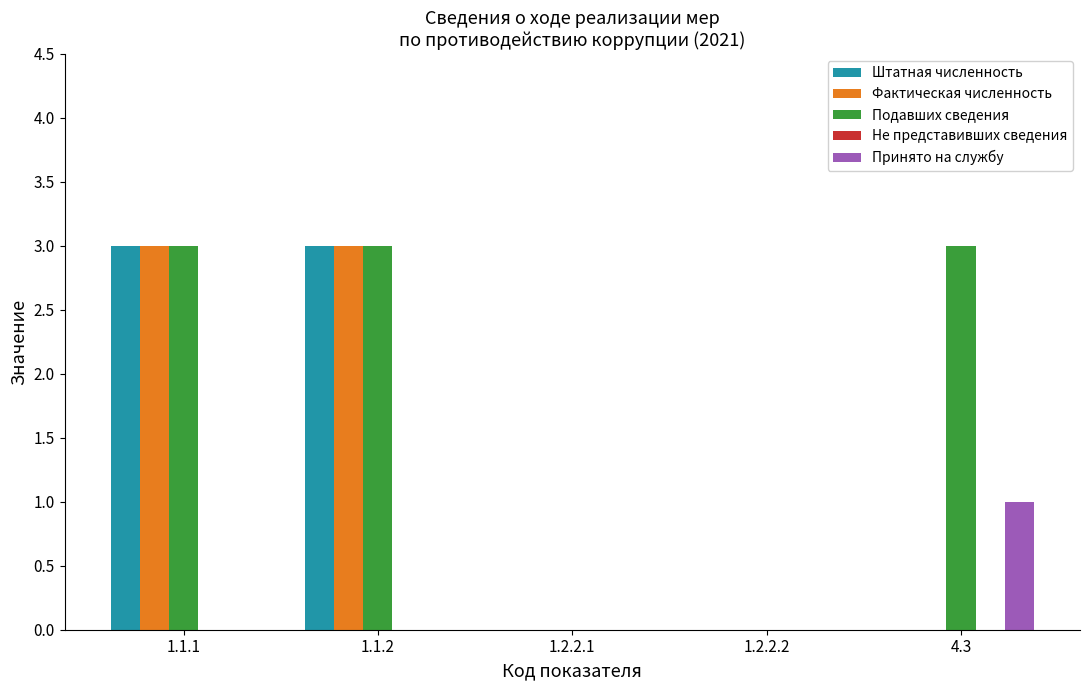

What is the highest value of the Фактическая численность series?

3